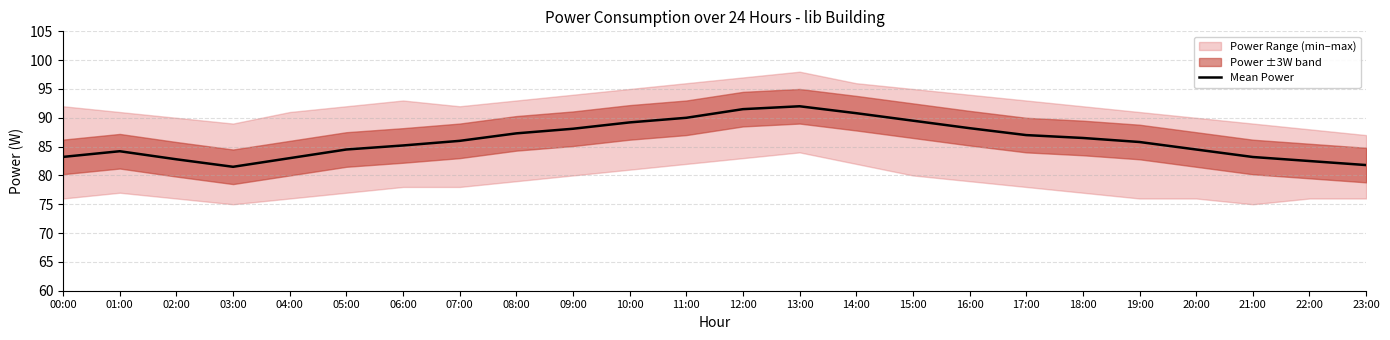

What is the difference between the maximum and minimum values?

10.5